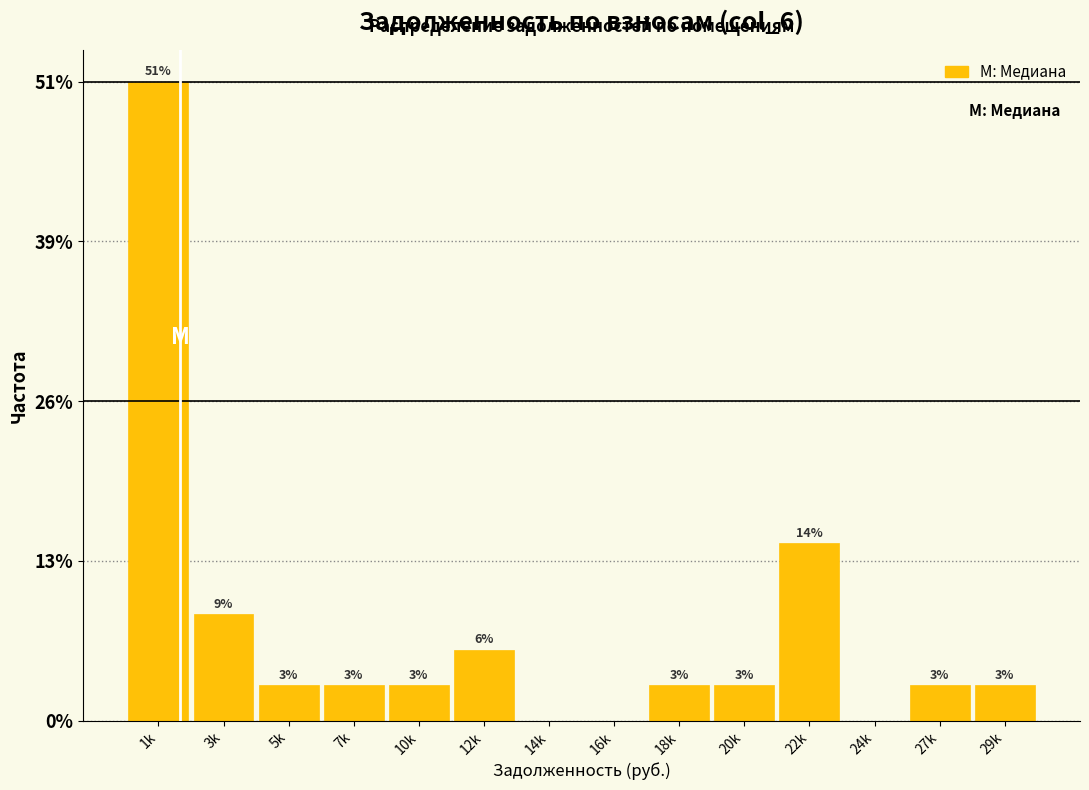

Are the bars horizontal?

No